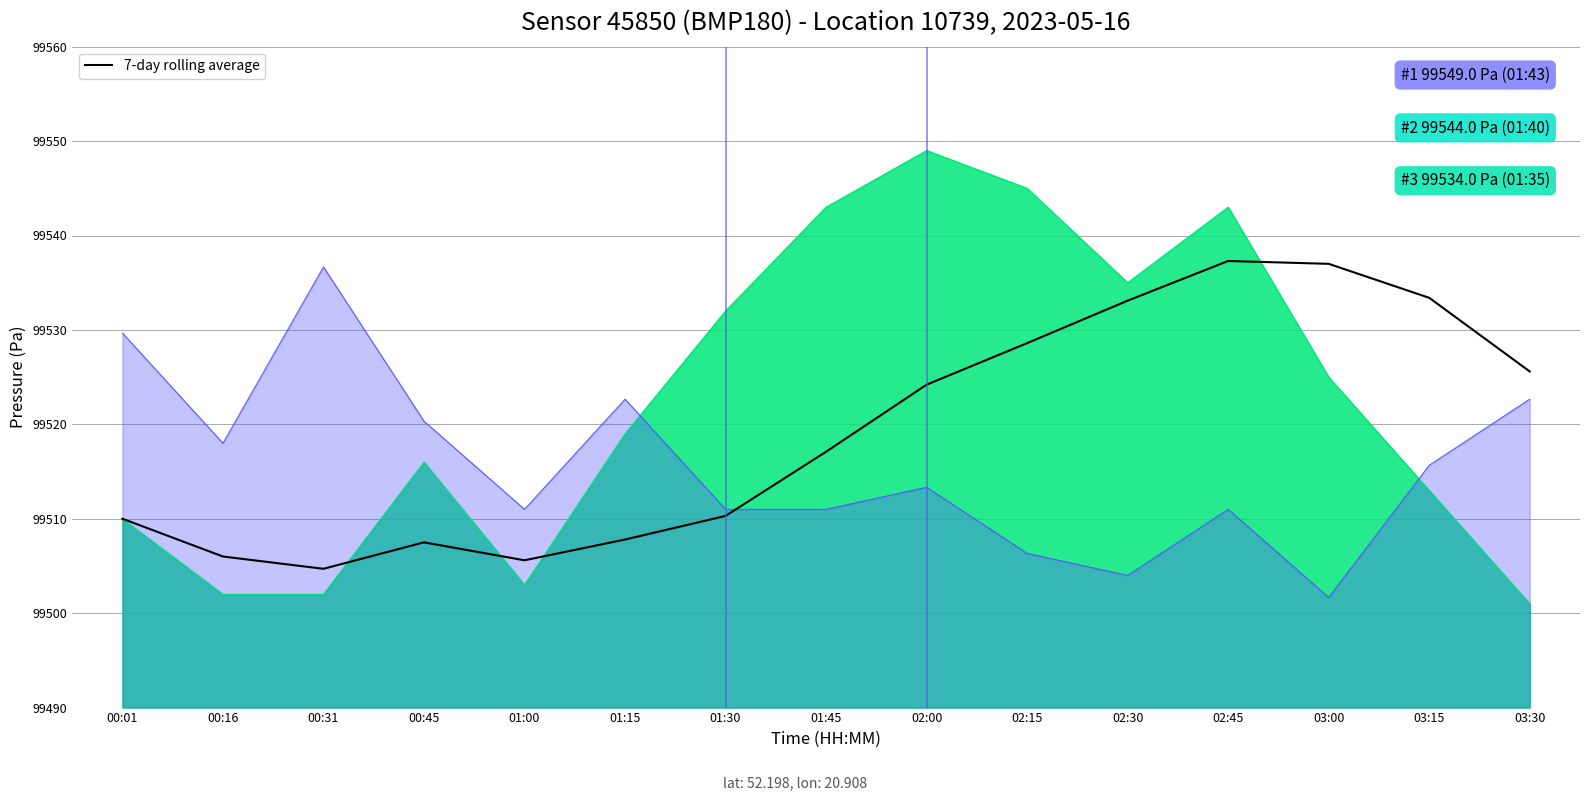

What is the value of the 12th point from the left?

99537.3